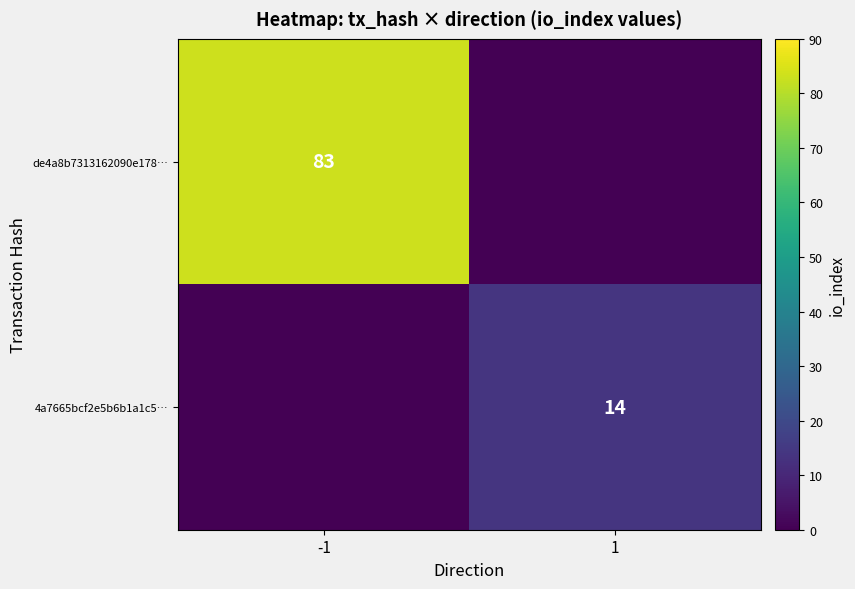

The 4a7665bcf2e5b6b1a1c5… series shows 24 at 1. True or false?

False